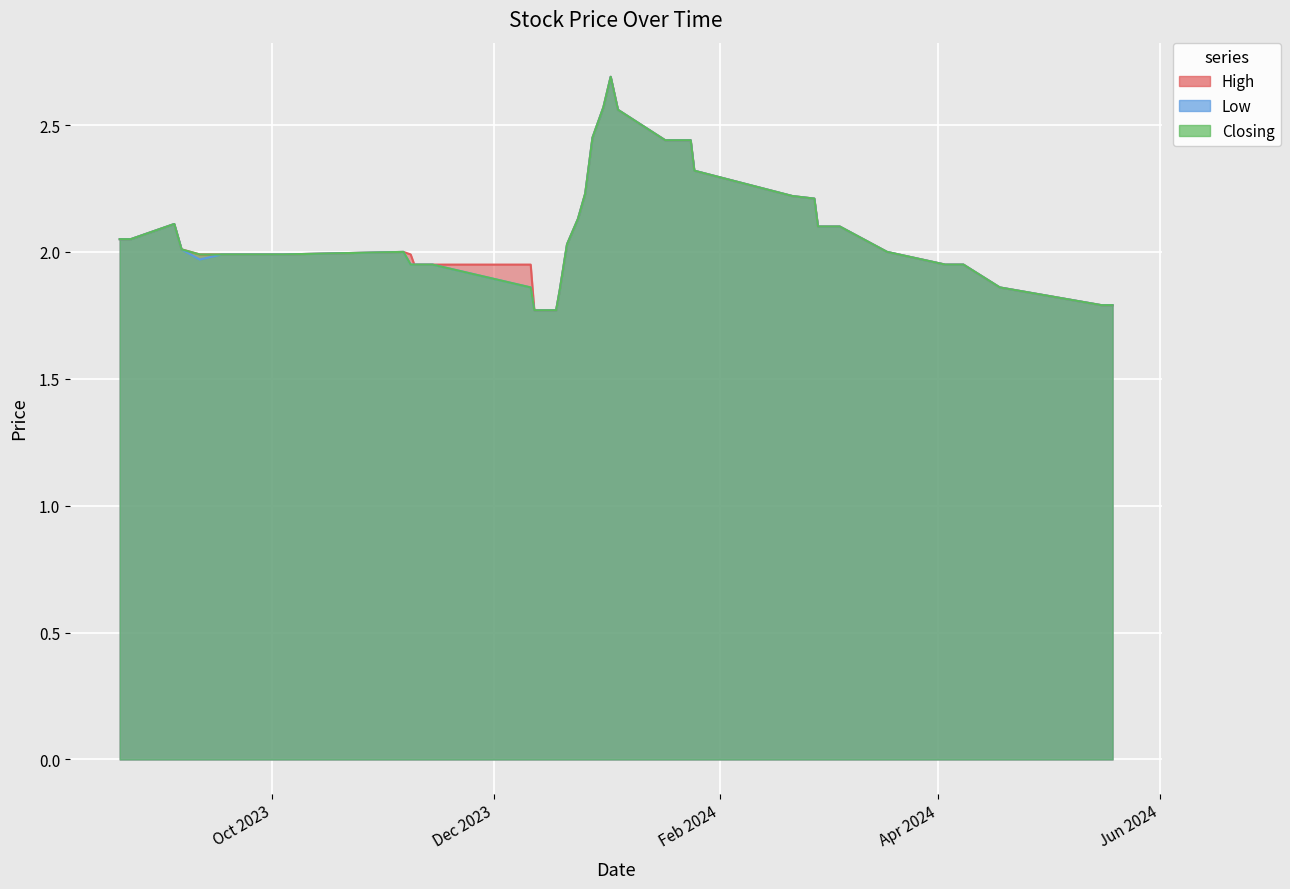

Where is Closing nearest to the value 2?

18/03/2024